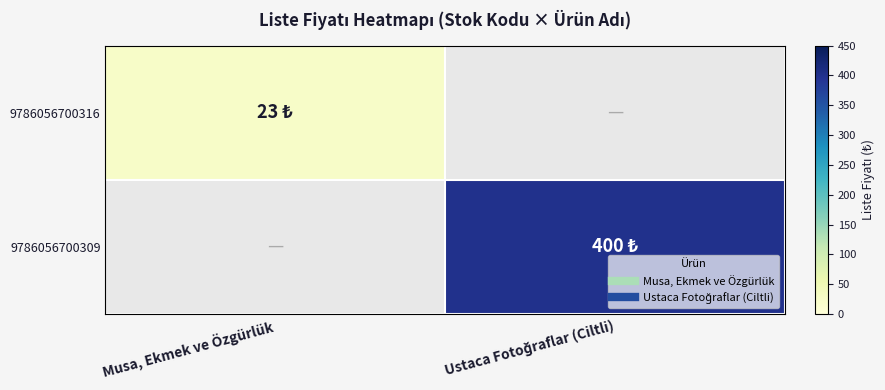

Which label corresponds to the largest value in the chart?

Ustaca Fotoğraflar (Ciltli)